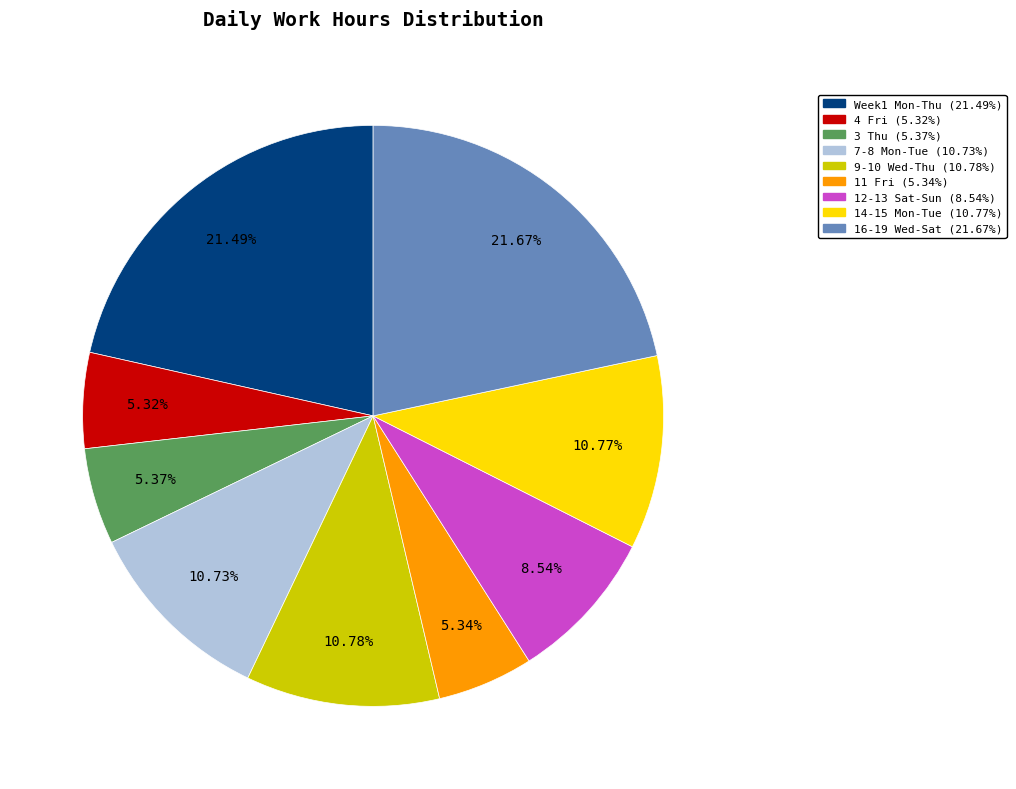

Is there a majority slice in this chart?

No